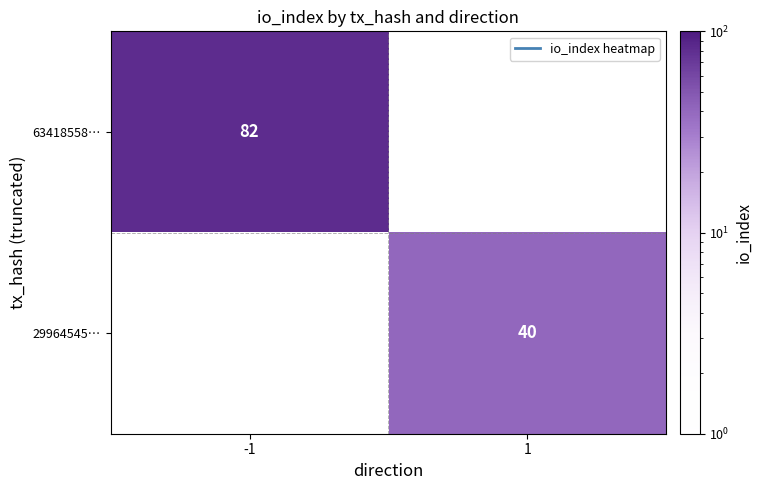

The value of 29964545… at 1 is 9. True or false?

False